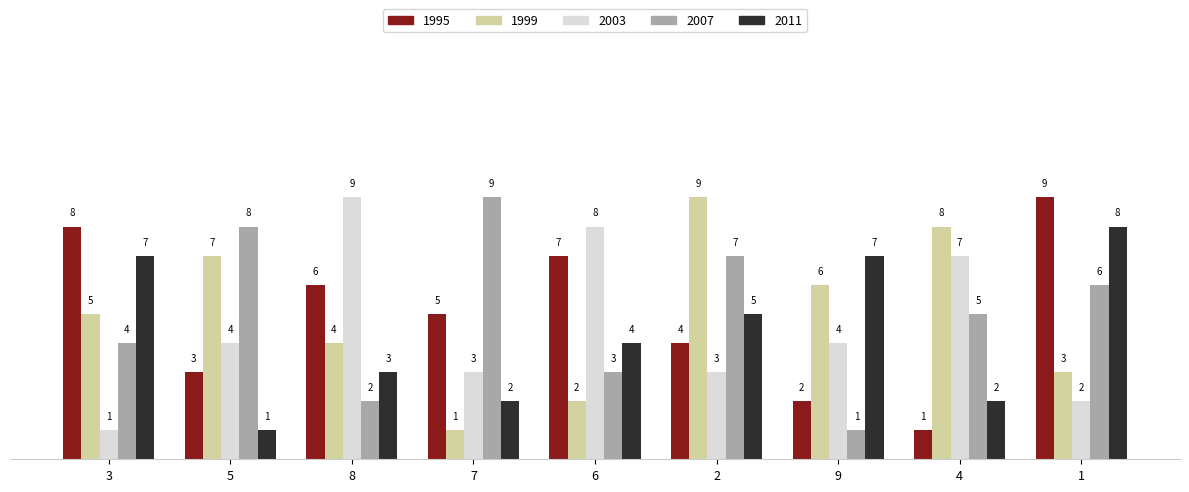

What are all the series names shown in the legend?

1995, 1999, 2003, 2007, 2011